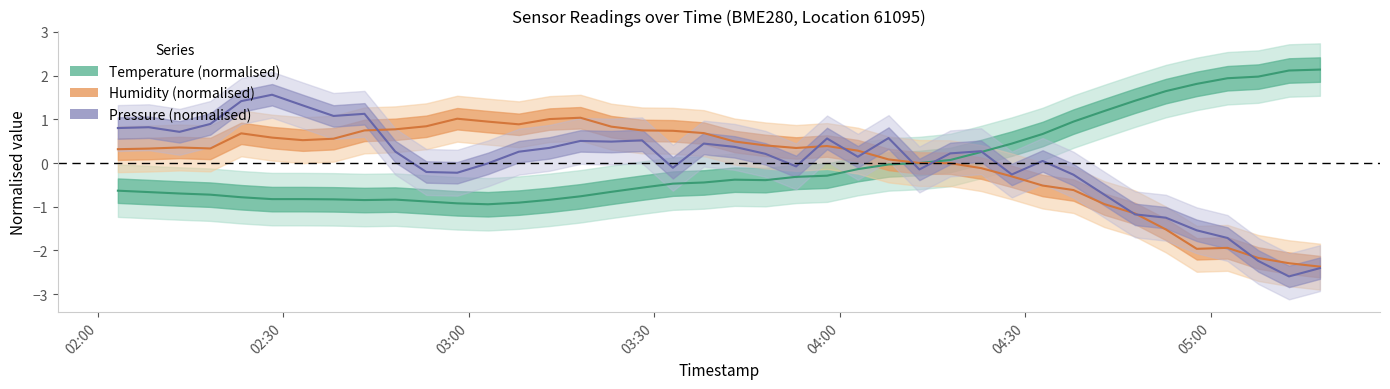

What is the maximum value shown in the chart?

2.1